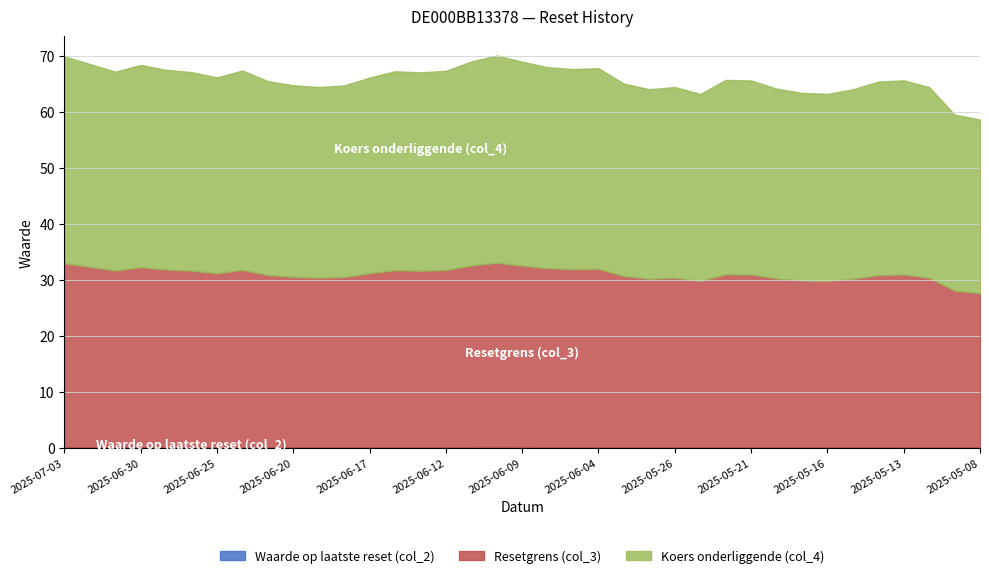

At which category does the chart reach its minimum across all series?

2025-05-08